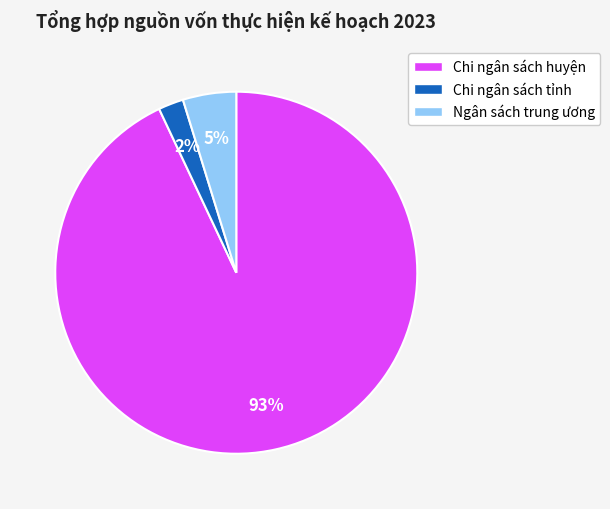

Is the sum of Chi ngân sách huyện and Chi ngân sách tỉnh greater than half?

Yes